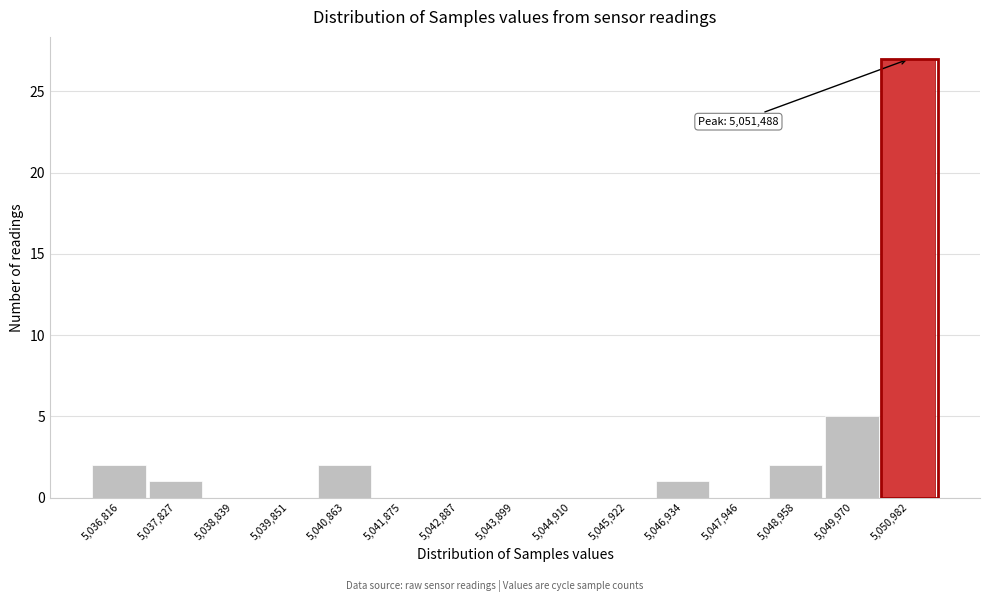

Reading left to right, transcribe all the data shown in this chart.

5,036,816=2	5,037,827=1	5,038,839=0	5,039,851=0	5,040,863=2	5,041,875=0	5,042,887=0	5,043,899=0	5,044,910=0	5,045,922=0	5,046,934=1	5,047,946=0	5,048,958=2	5,049,970=5	5,050,982=27